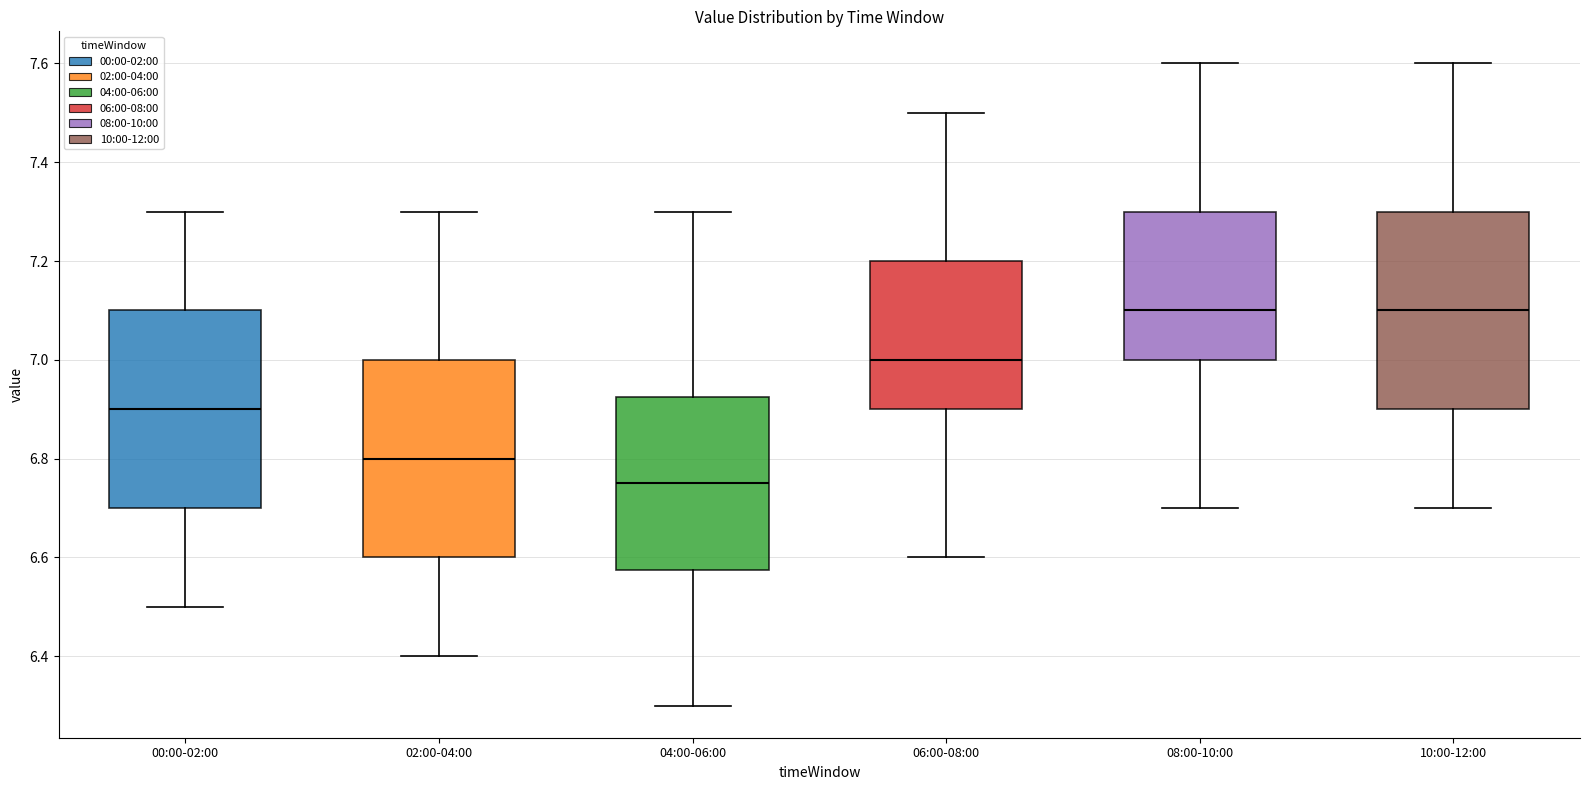

Which box has the lowest median line?

04:00-06:00